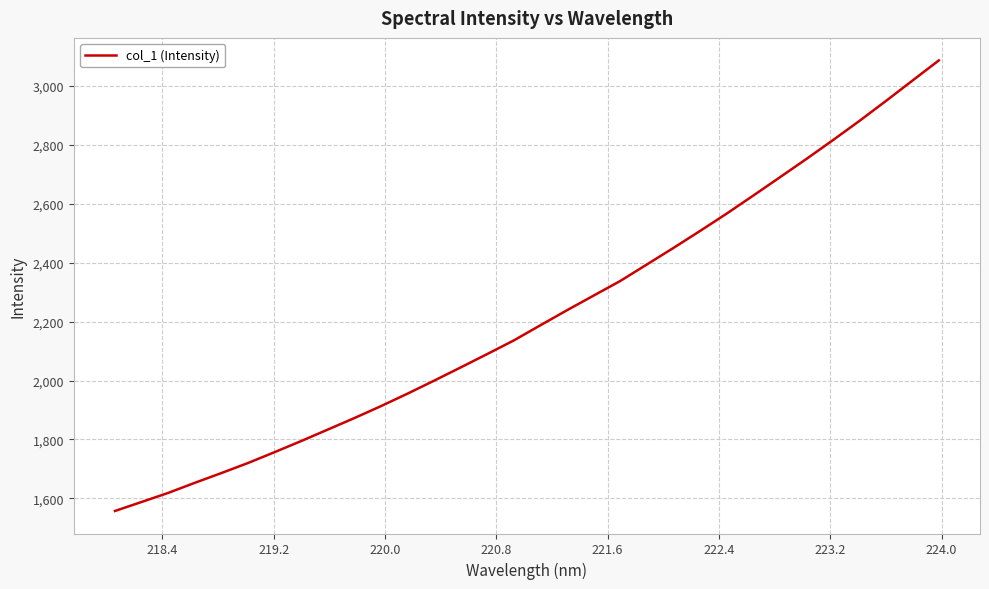

What is the maximum value shown in the chart?

3086.8